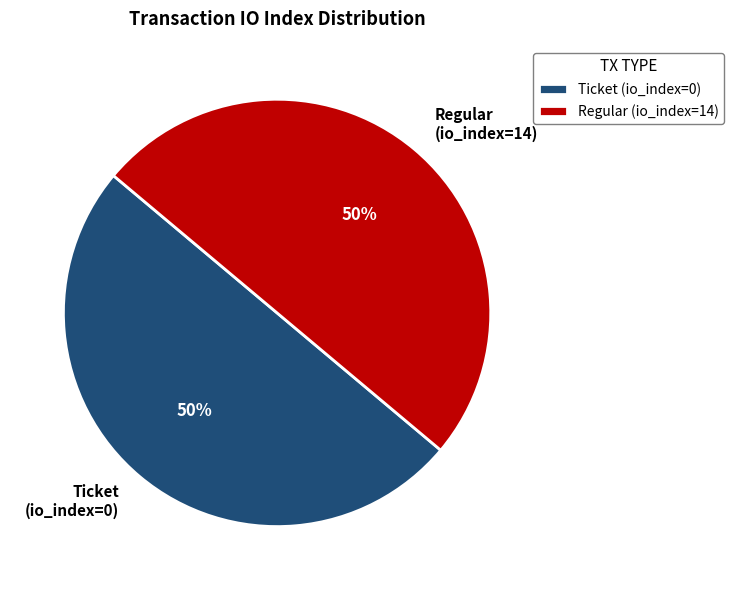

Is the sum of Ticket (io_index=0) and Regular (io_index=14) greater than half?

Yes